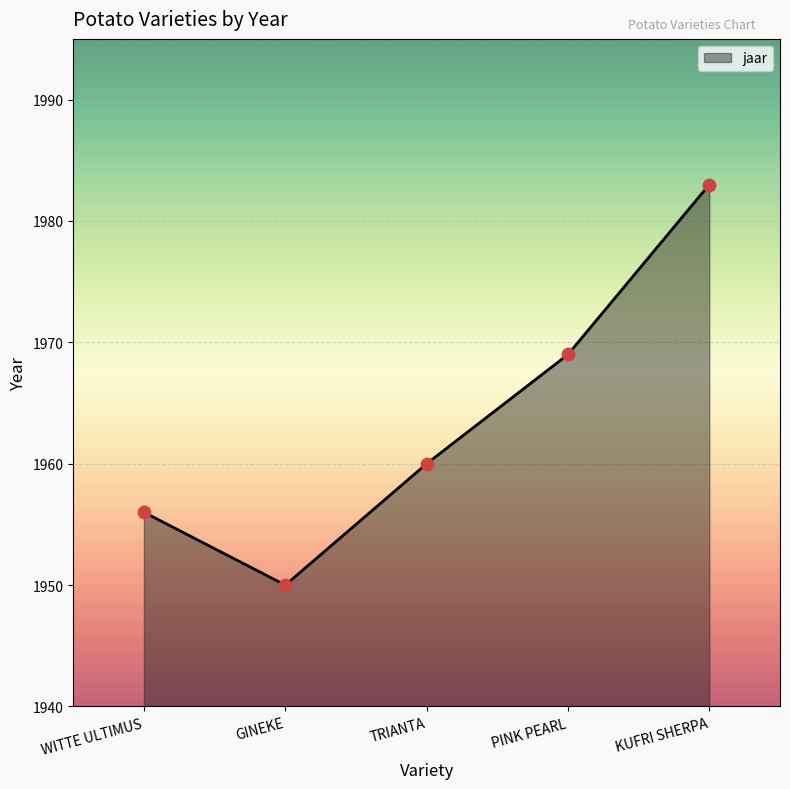

Which has a higher value, WITTE ULTIMUS or TRIANTA?

TRIANTA